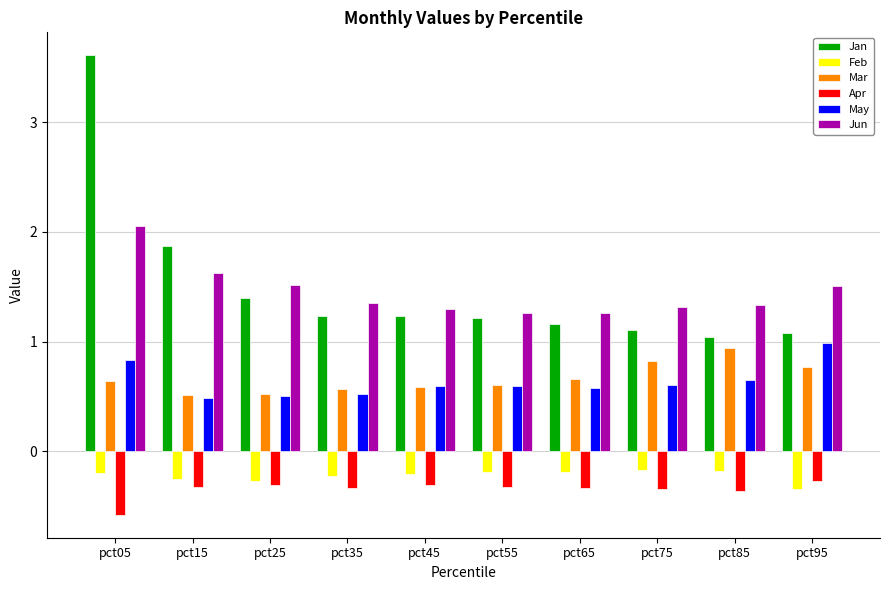

True or false: Apr has a value of -0.5 at pct85.

False